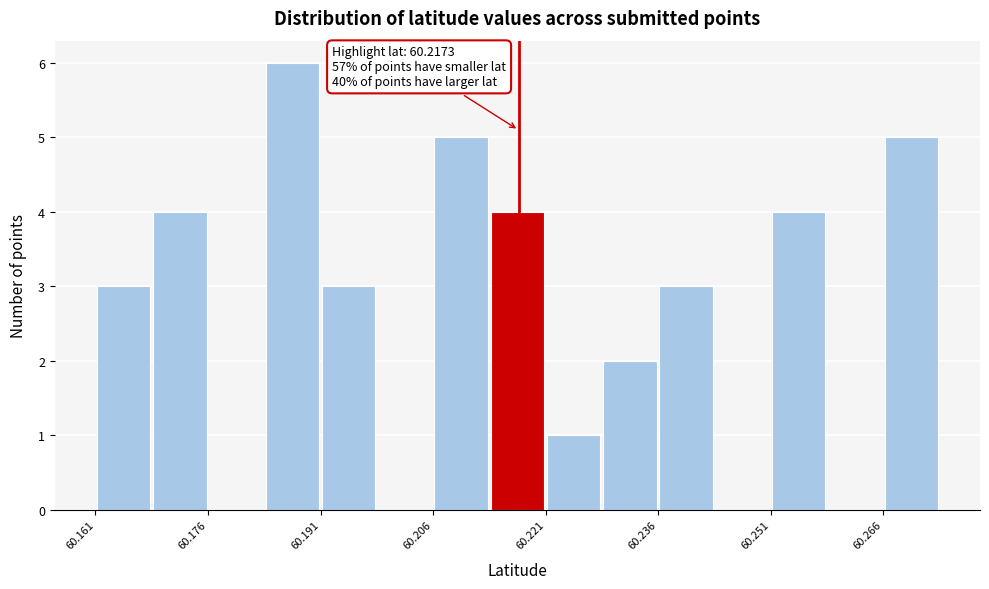

Around what value on the x-axis is the tallest bar? Give the approximate position of its centre, as read against the axis.

60.186